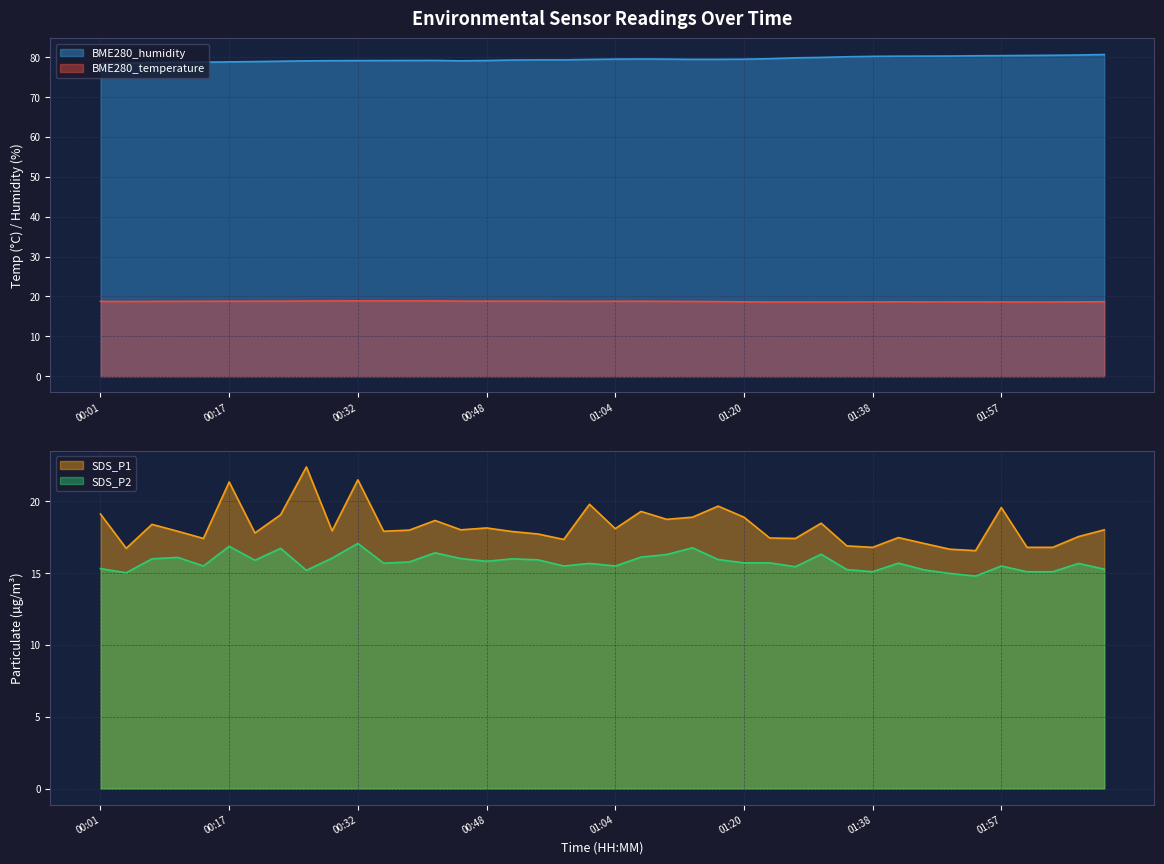

What is the lowest value of the BME280_humidity series?

78.4